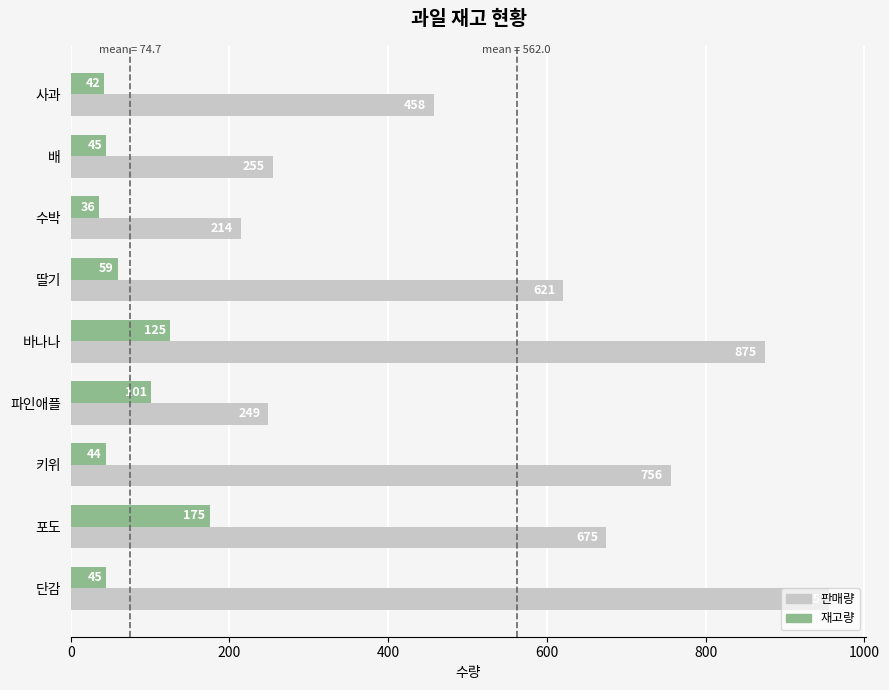

What is the greatest value displayed?

955